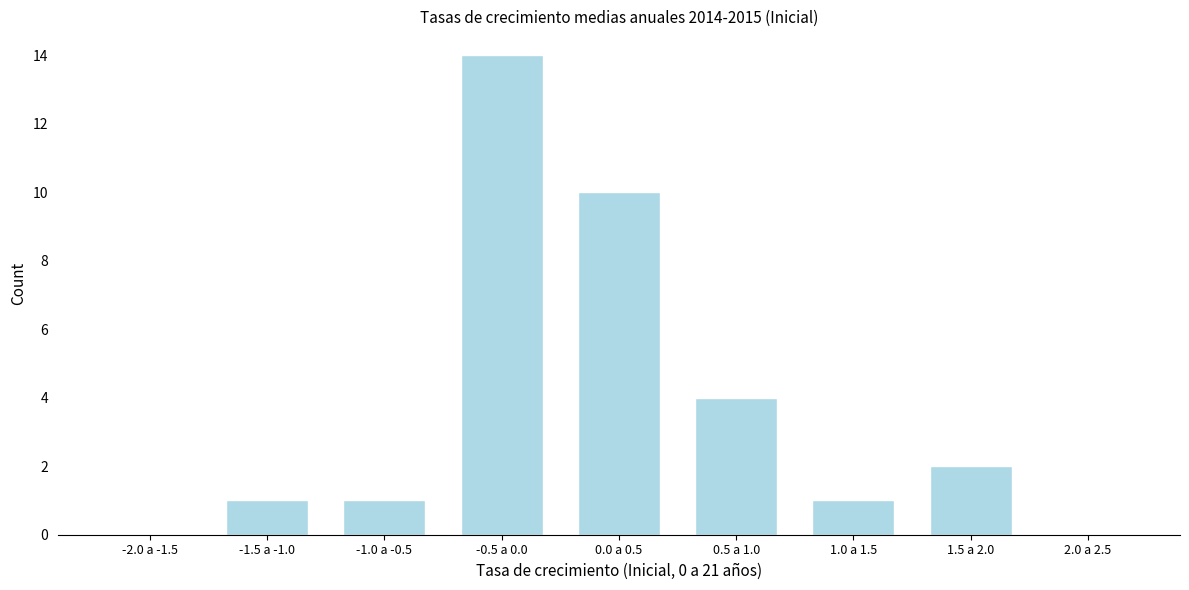

Reading left to right, what are all the values shown in this chart?

-2.0 a -1.5=0	-1.5 a -1.0=1	-1.0 a -0.5=1	-0.5 a 0.0=14	0.0 a 0.5=10	0.5 a 1.0=4	1.0 a 1.5=1	1.5 a 2.0=2	2.0 a 2.5=0